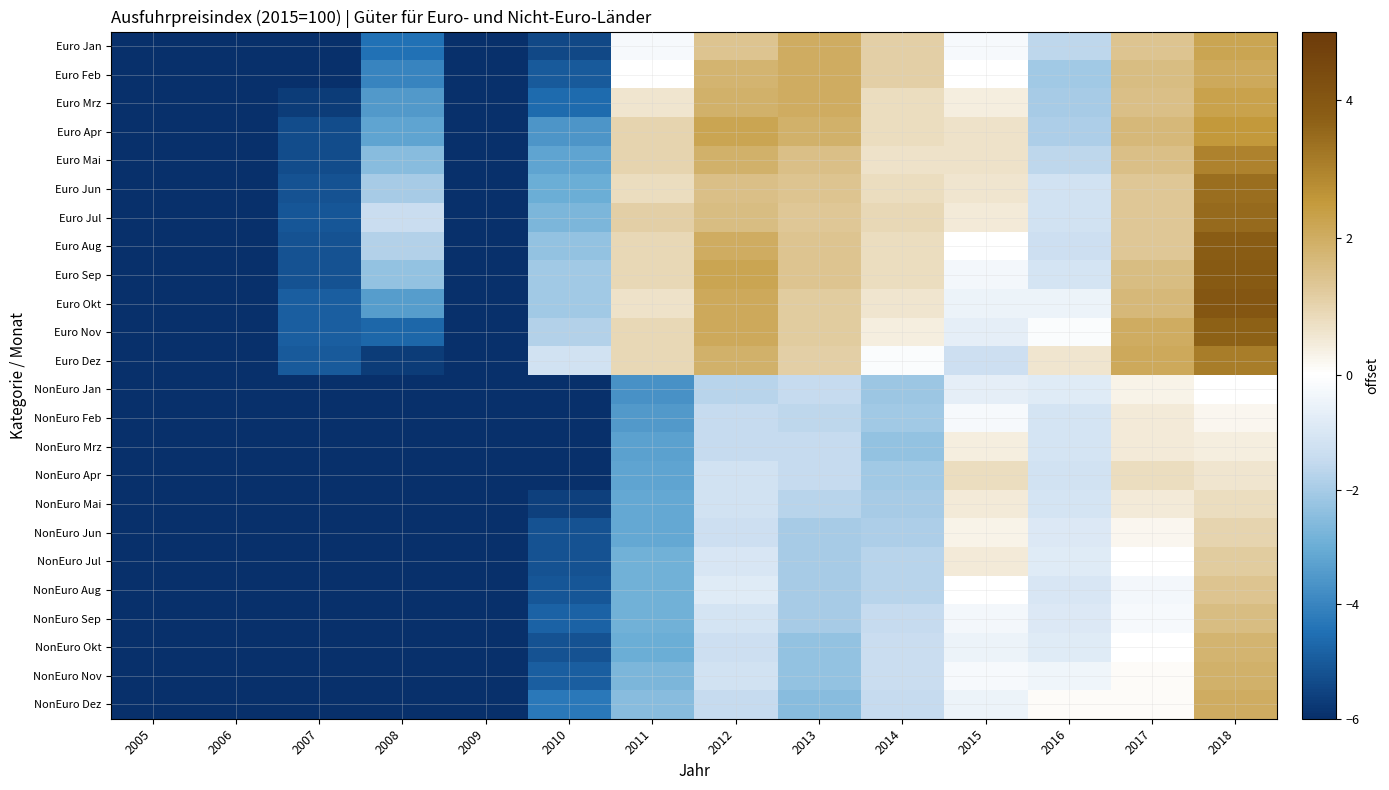

At which category does the chart reach its minimum across all series?

2005